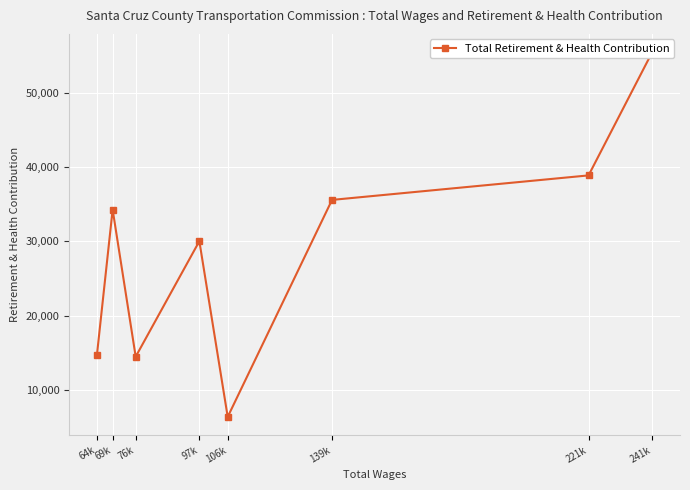

What is the smallest value displayed?

6352